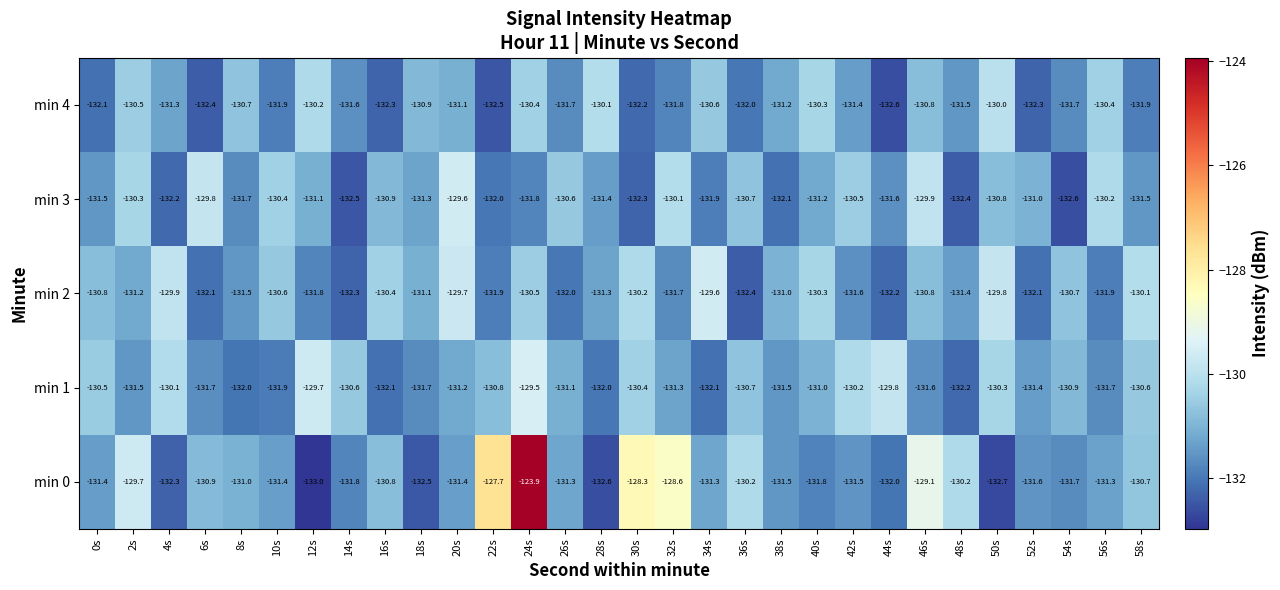

Between 30s and 50s, which series saw the biggest shift?

min 0